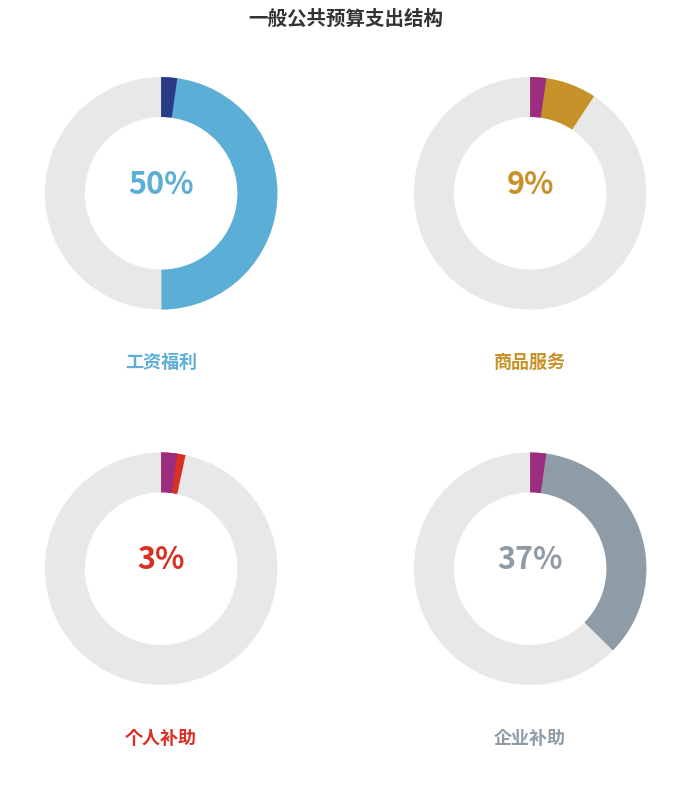

What percentage is NOT represented by 对企业补助?

62.6%